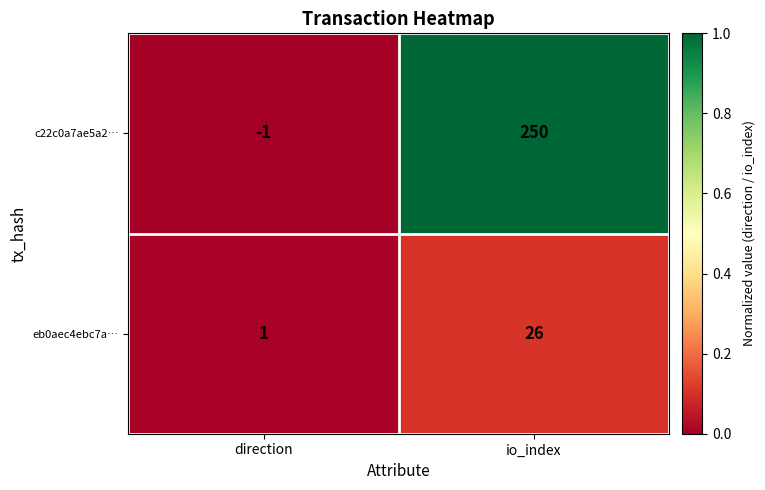

The value of c22c0a7ae5a2… at io_index is 105. True or false?

False